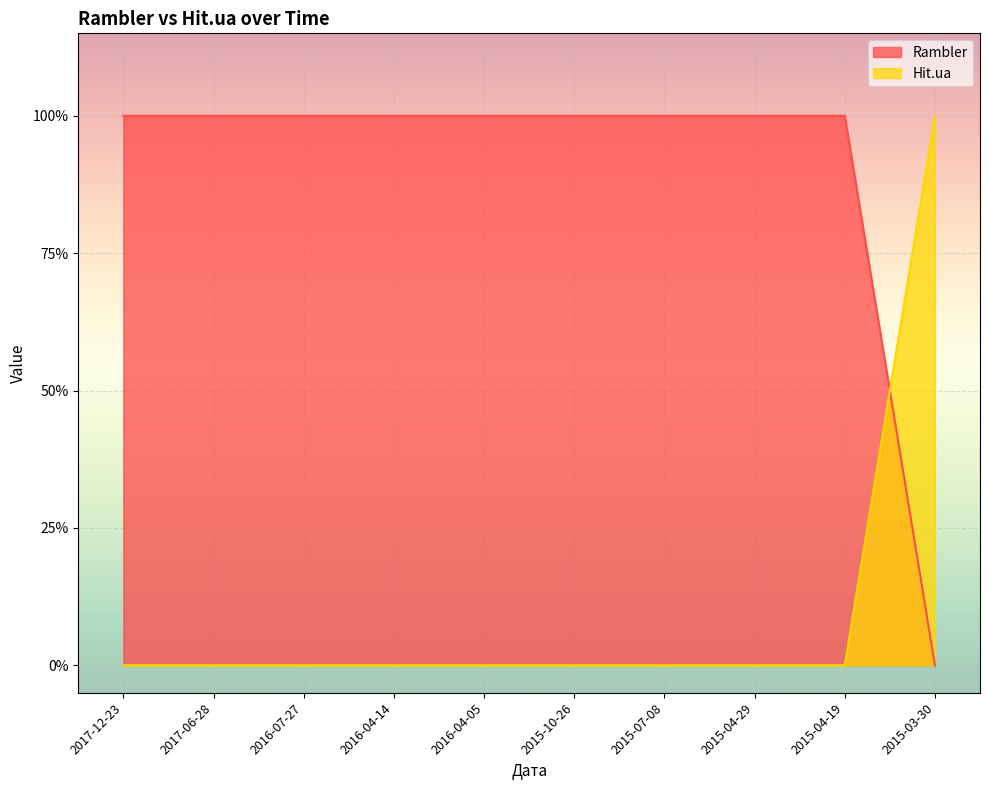

How many data points in Hit.ua are above 0?

1